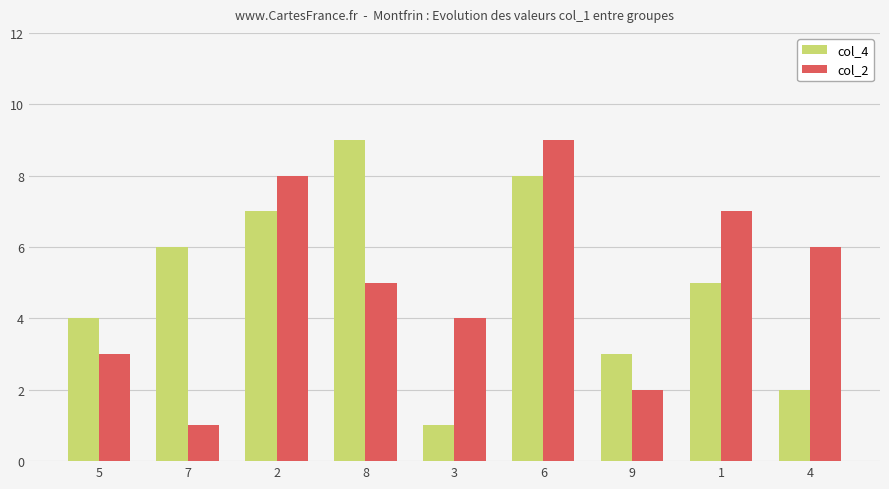

What is the label of the 8th bar from the left?

1